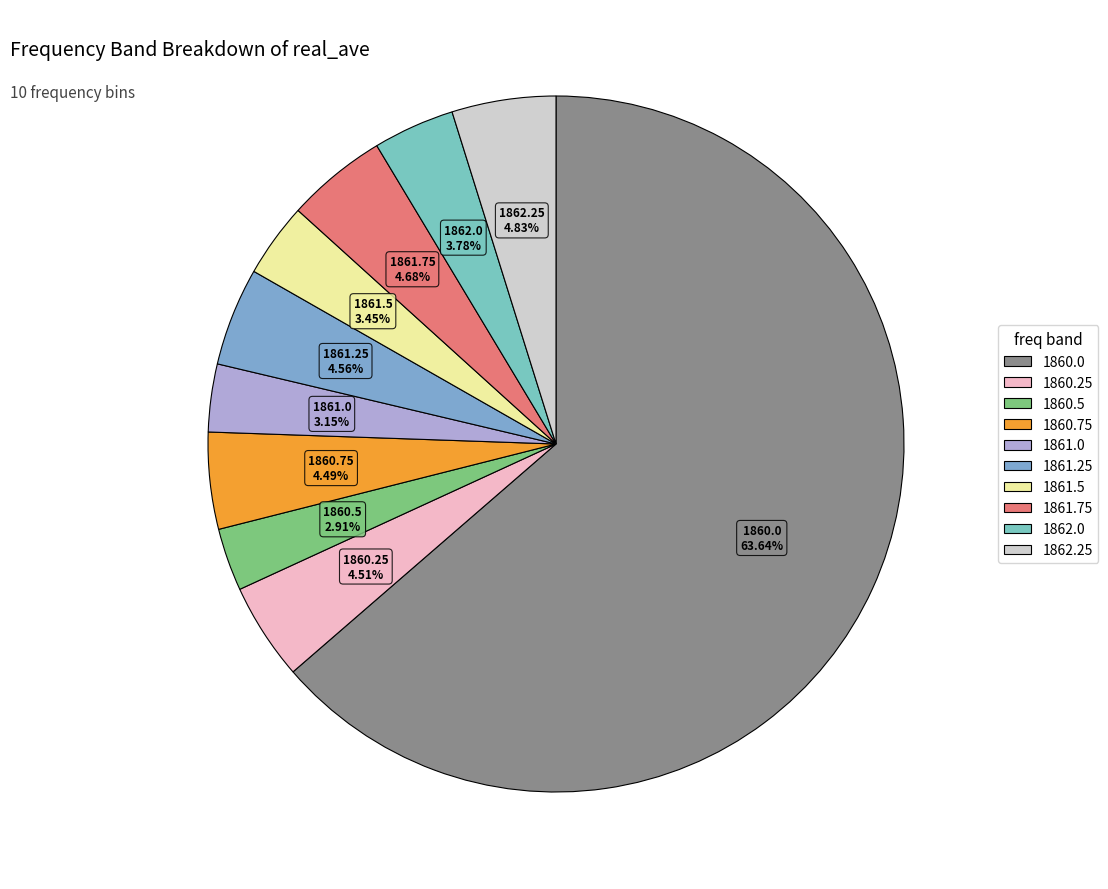

True or false: 1860.75 accounts for 4% of the total.

True